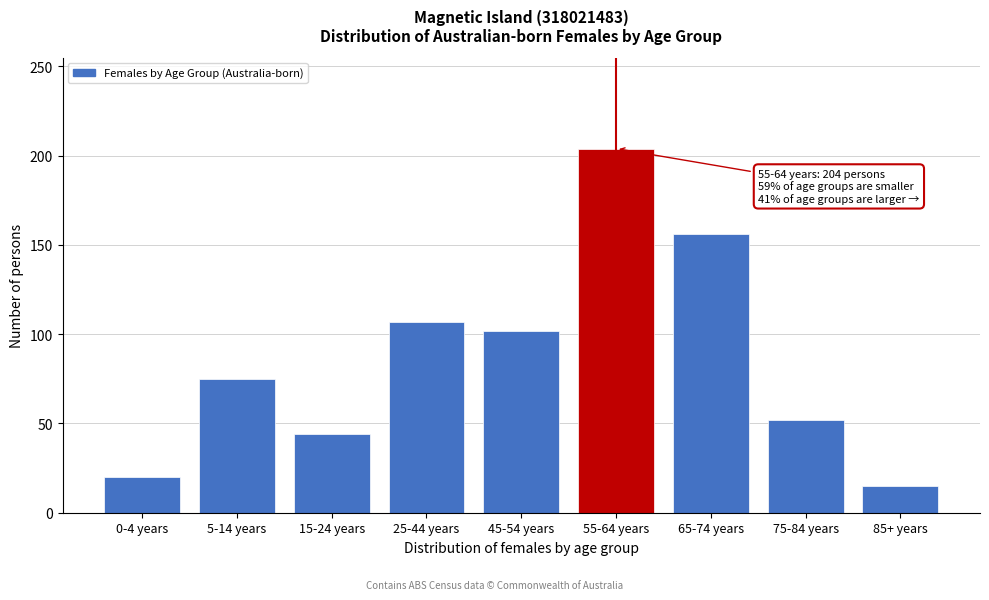

Reading left to right, extract all data points from this chart.

0-4 years=20	5-14 years=75	15-24 years=44	25-44 years=107	45-54 years=102	55-64 years=204	65-74 years=156	75-84 years=52	85+ years=15